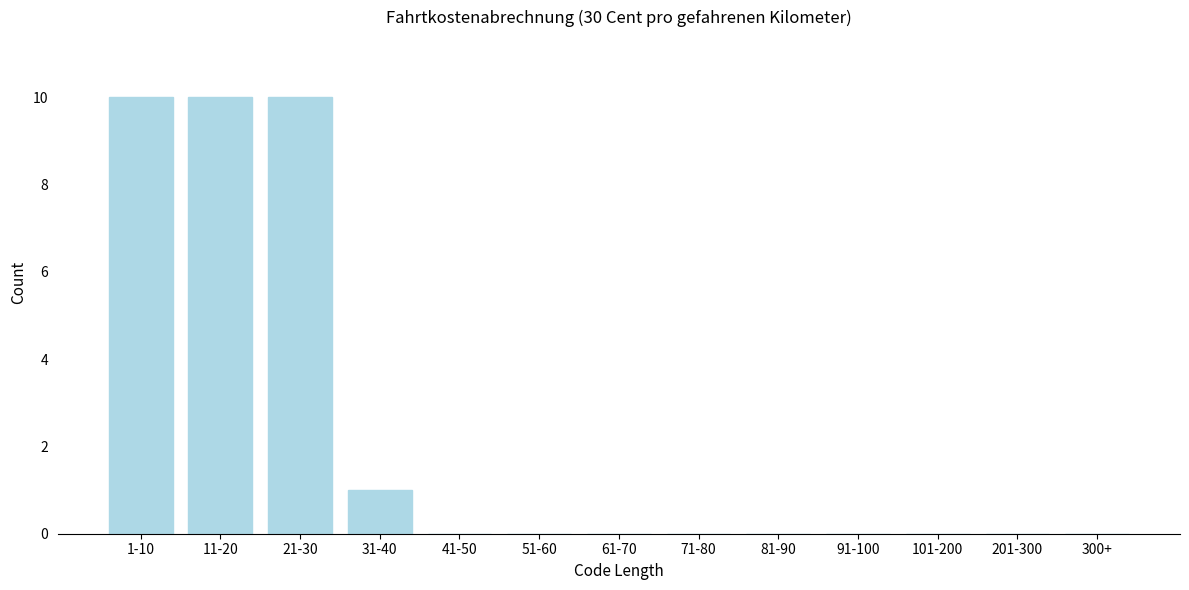

Reading left to right, extract all data points from this chart.

1-10=10	11-20=10	21-30=10	31-40=1	41-50=0	51-60=0	61-70=0	71-80=0	81-90=0	91-100=0	101-200=0	201-300=0	300+=0